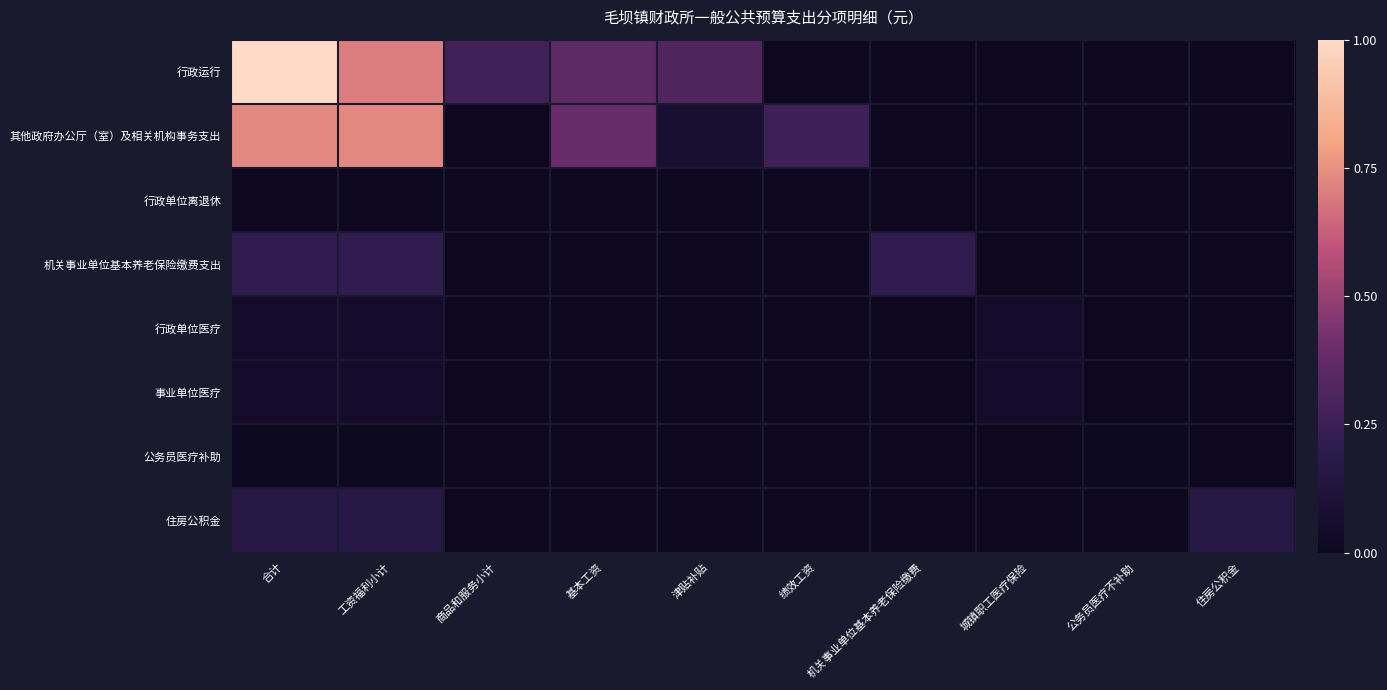

Which has a higher value, 合计 or 住房公积金?

合计